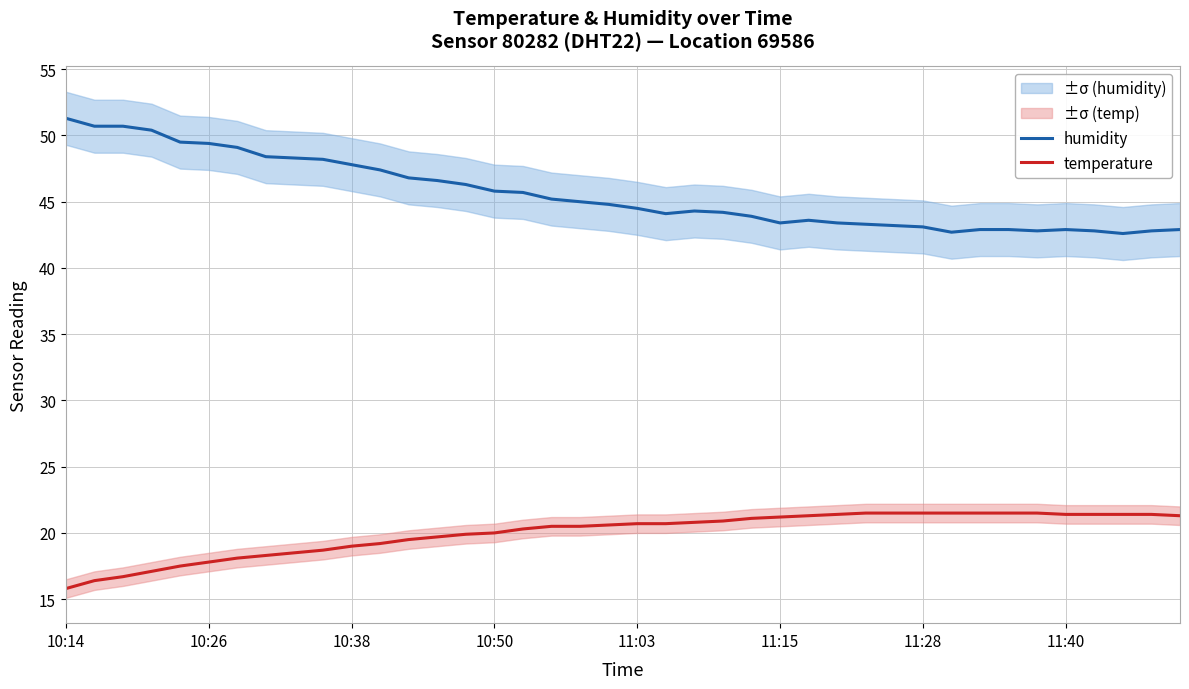

Does the chart have visible grid lines?

Yes